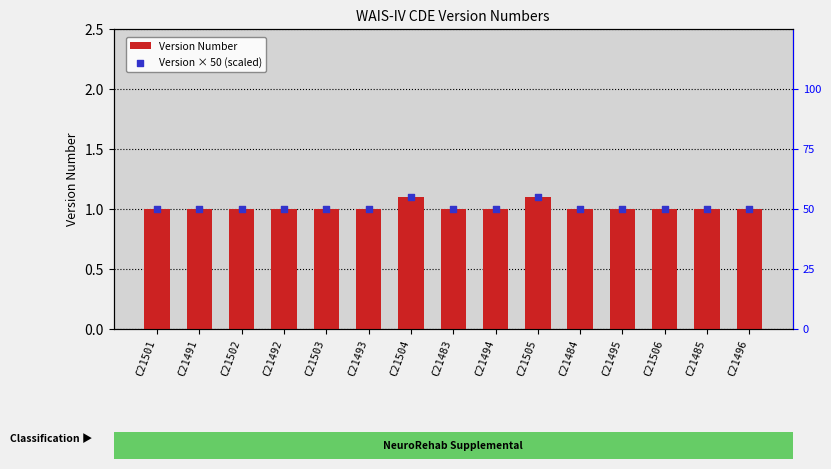

At which category is the sum across all series the highest?

C21504